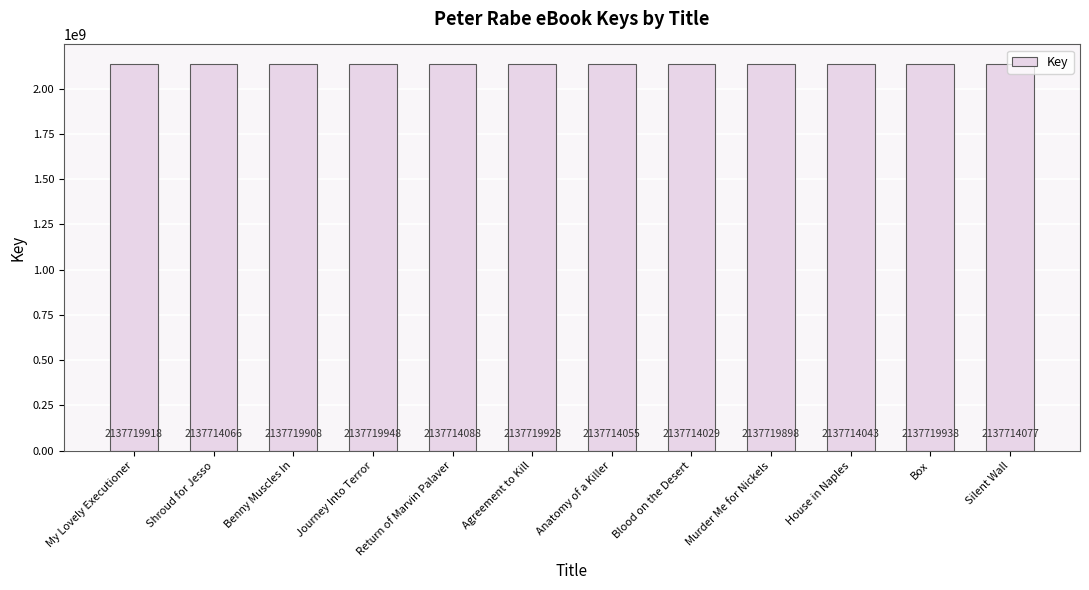

What is the difference between the maximum and minimum values?

5919